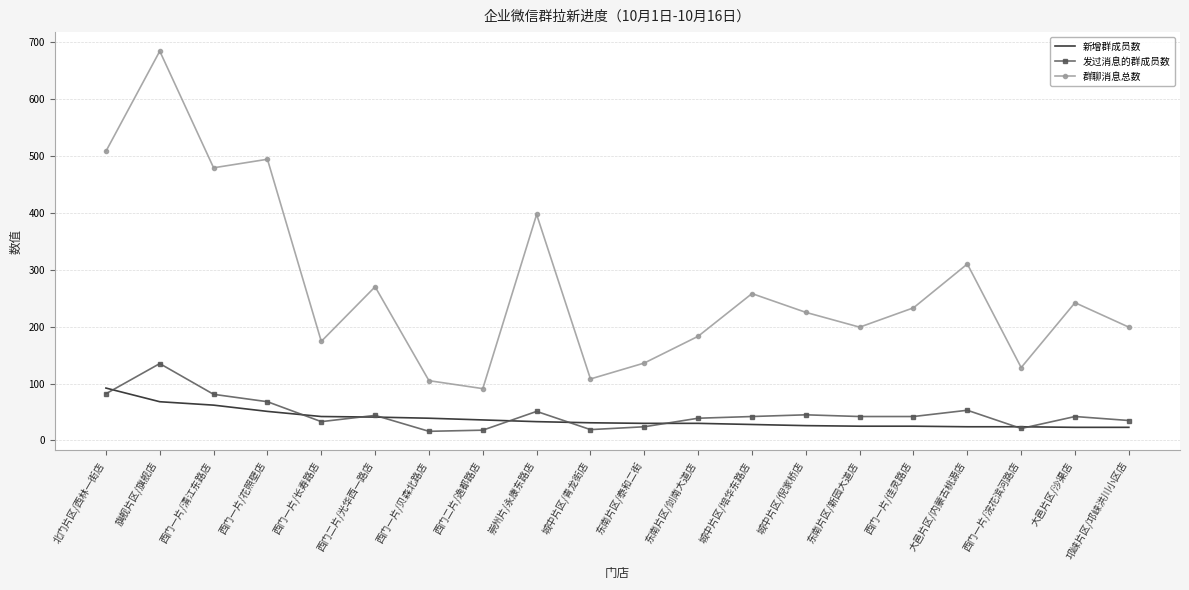

At which category does the chart reach its peak across all series?

旗舰片区/旗舰店